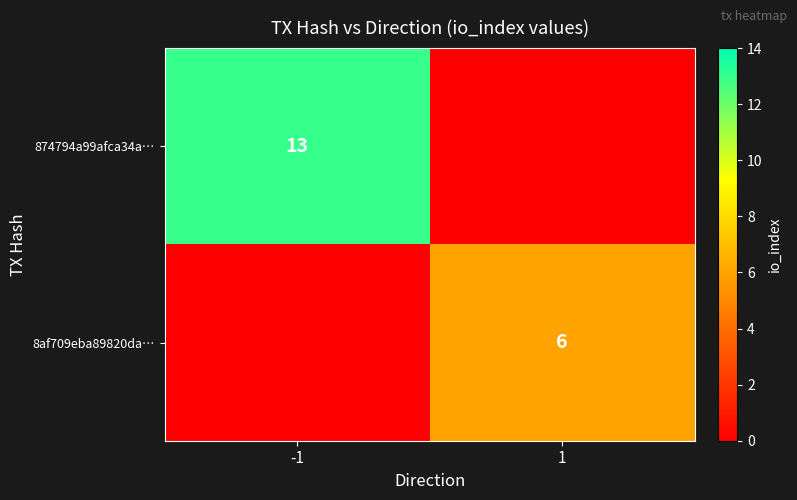

True or false: 8af709eba89820da… has a value of 10 at 1.

False